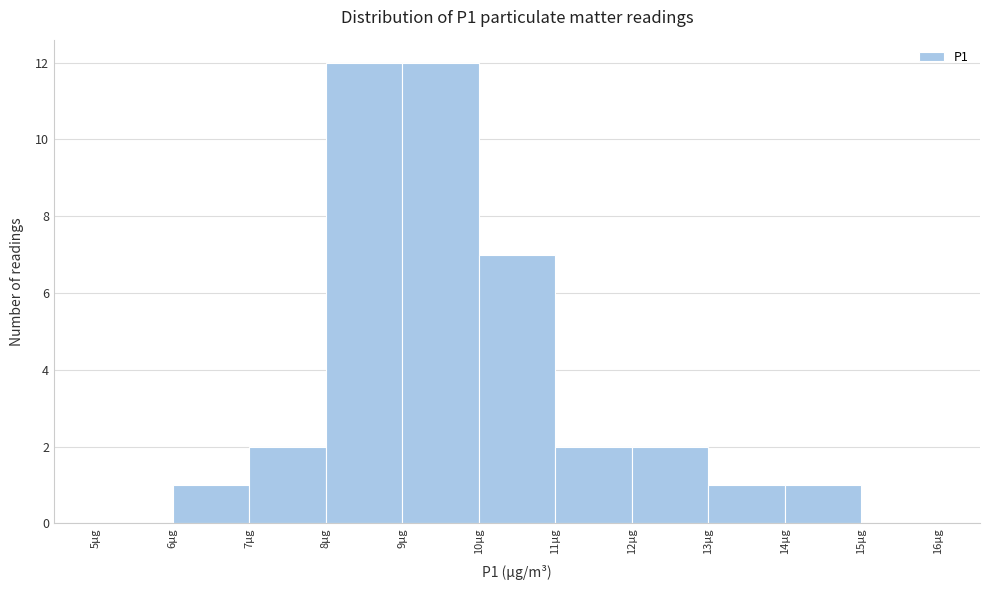

What is the height of the bar covering 9 to 10 on the x-axis? The values are not printed on the chart, so give them approximately, as read against the axis.

12